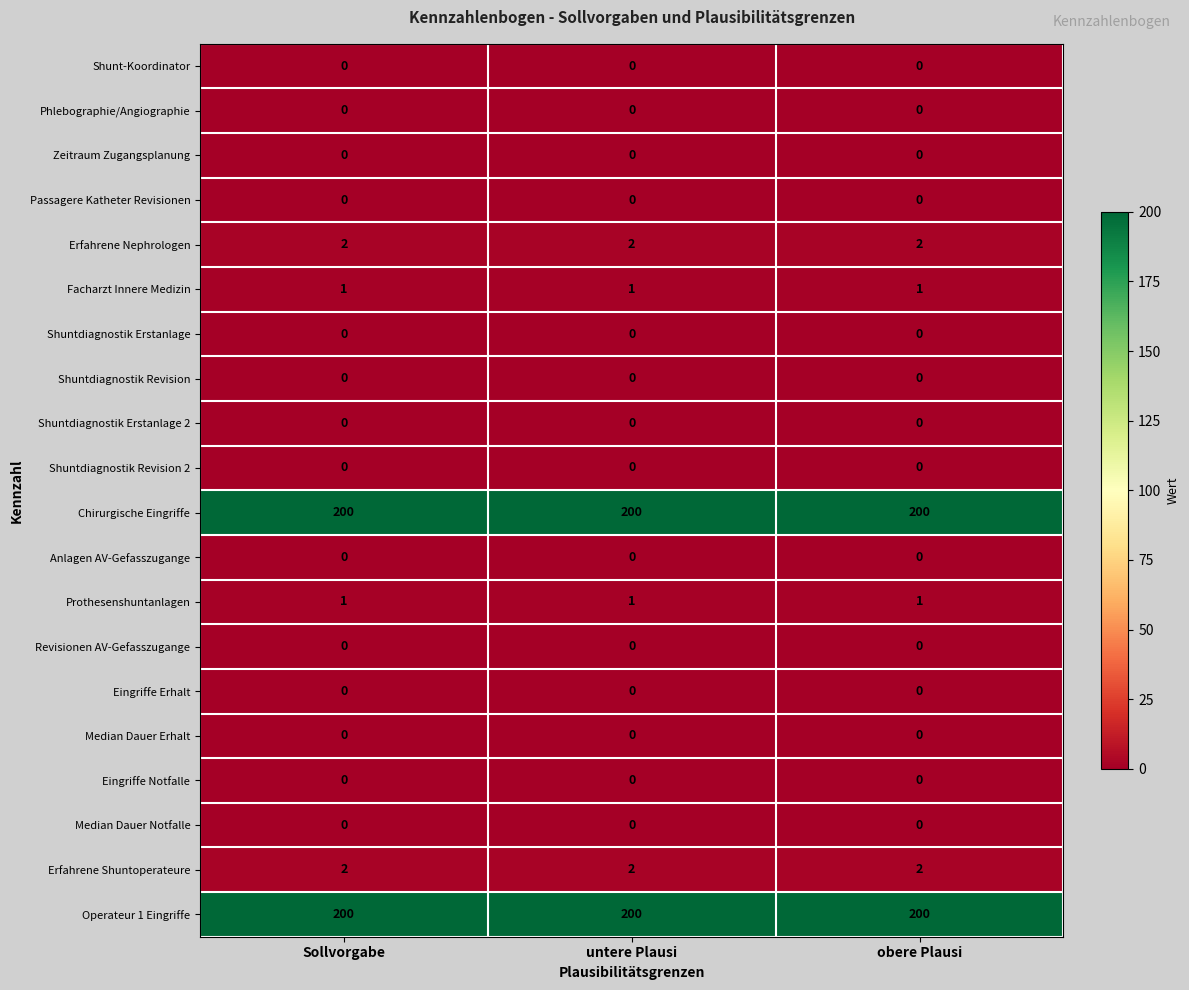

Is the value of Revisionen AV-Gefasszugange at obere Plausi greater than the value of Facharzt Innere Medizin at untere Plausi?

No